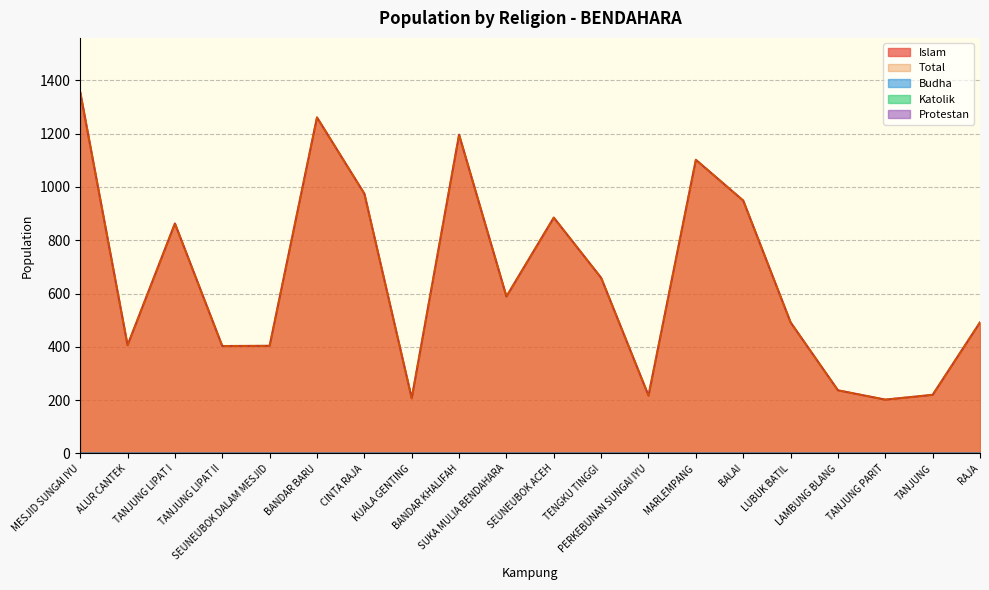

Does the chart have visible grid lines?

Yes